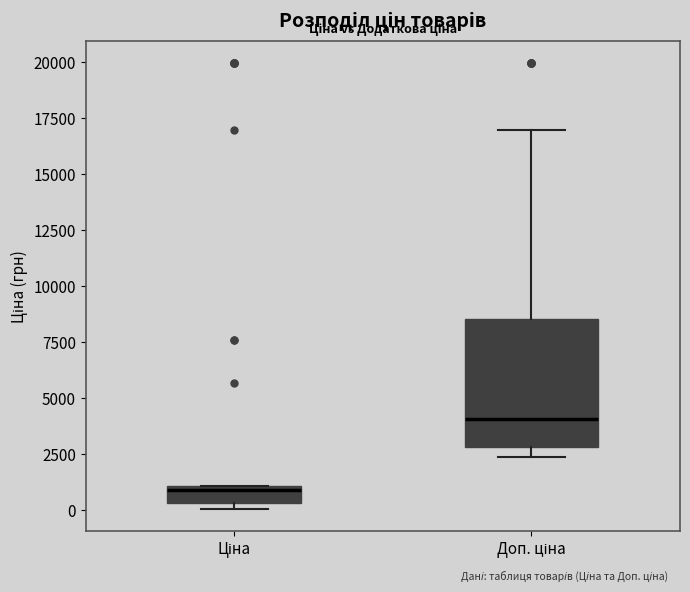

Where is the lower edge of the box for Ціна on the y-axis? The values are not printed on the chart, so give them approximately, as read against the axis.

500